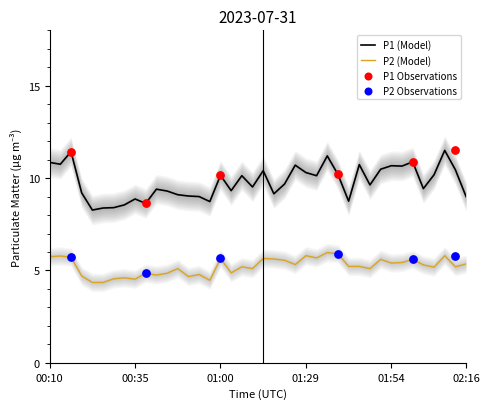

At how many categories does at least one series exceed 6?

40